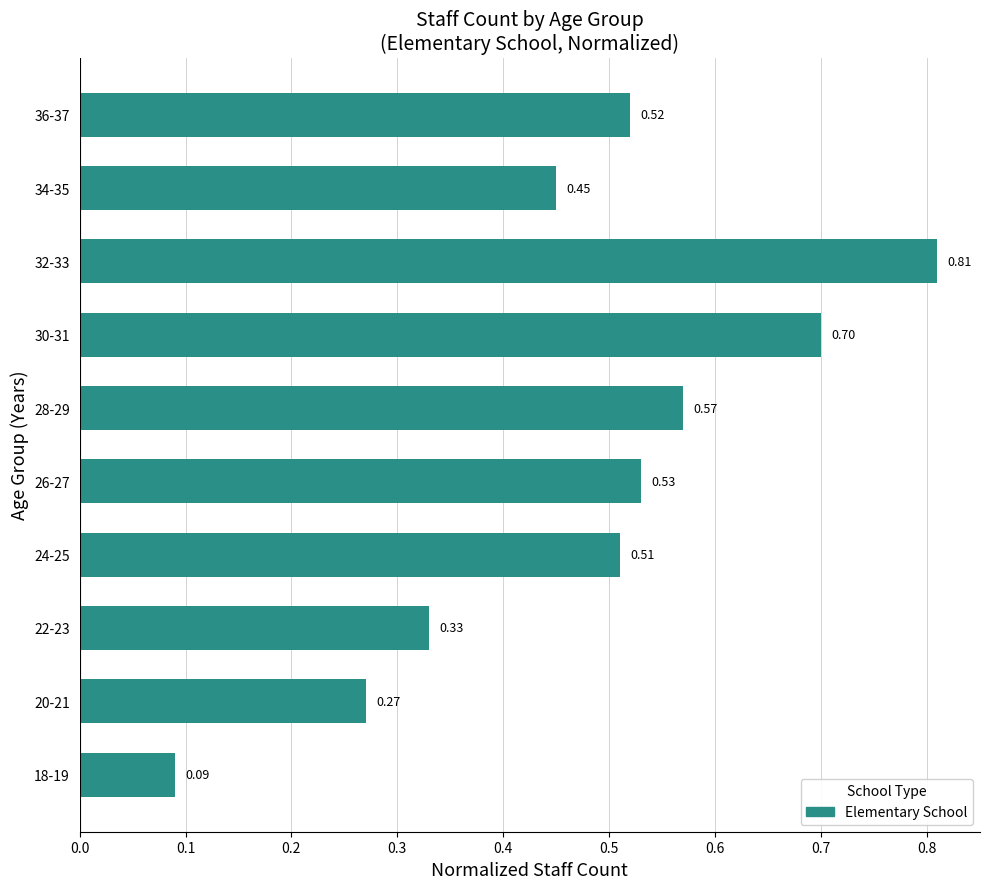

What is the sum of all values?

4.8